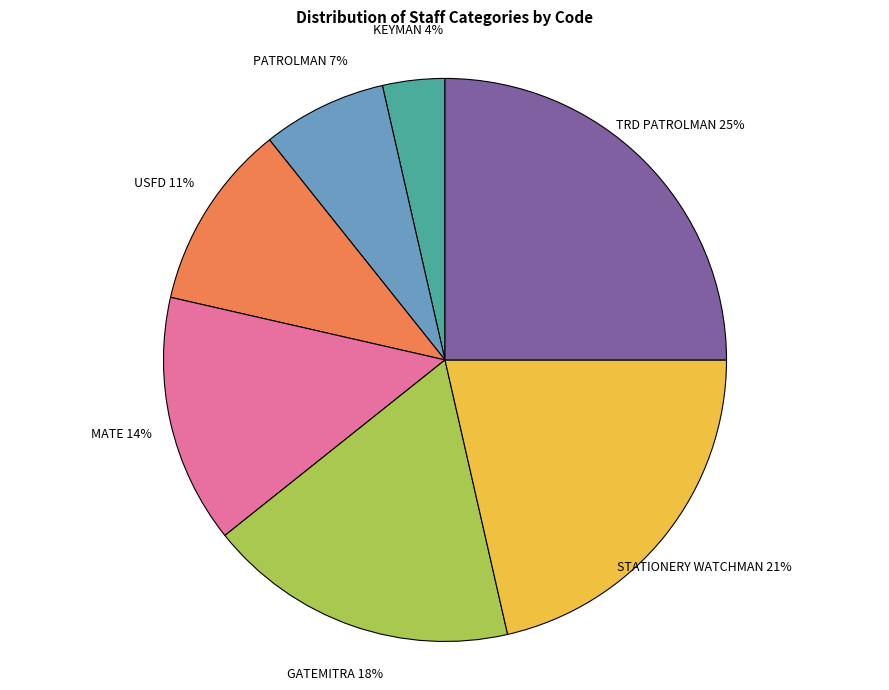

Which category has the biggest portion of the pie?

TRD PATROLMAN